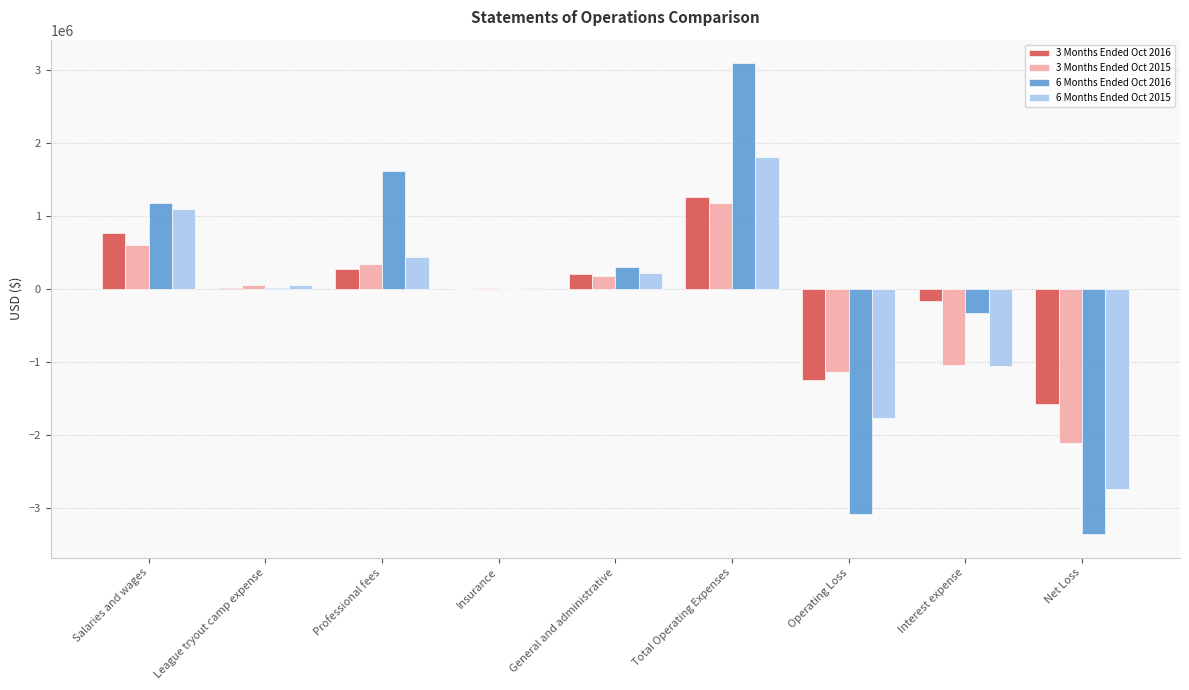

What is the maximum value shown in the chart?

3089207